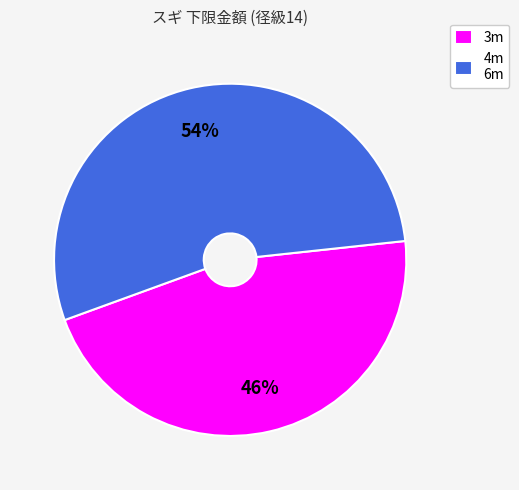

What percentage is the 4m 6m slice, to the nearest percent?

54%